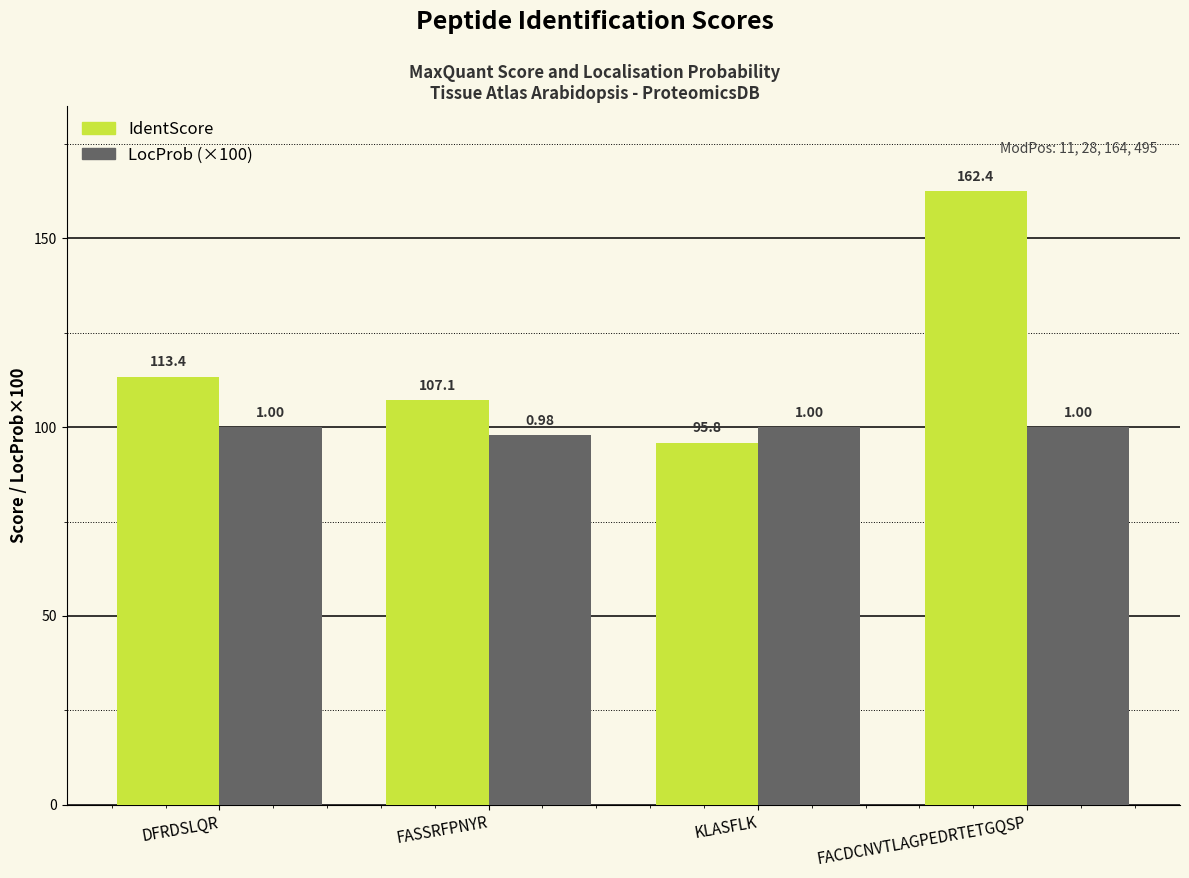

What is the approximate value of IdentScore at FASSRFPNYR?

107.1